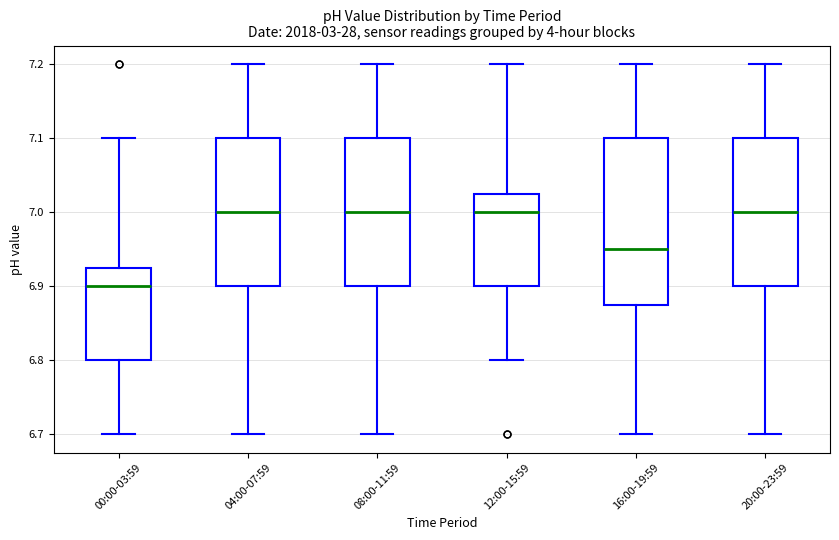

Reading left to right, transcribe this box plot: for each box, give where its median line is, the range the box spans, and where its two whiskers end, as read against the y-axis. The values are not printed on the chart, so give them approximately, as read against the axis.

00:00-03:59: median 6.90, box 6.80 to 6.93, whiskers 6.70 to 7.10
04:00-07:59: median 7.00, box 6.90 to 7.10, whiskers 6.70 to 7.20
08:00-11:59: median 7.00, box 6.90 to 7.10, whiskers 6.70 to 7.20
12:00-15:59: median 7.00, box 6.90 to 7.03, whiskers 6.80 to 7.20
16:00-19:59: median 6.95, box 6.88 to 7.10, whiskers 6.70 to 7.20
20:00-23:59: median 7.00, box 6.90 to 7.10, whiskers 6.70 to 7.20